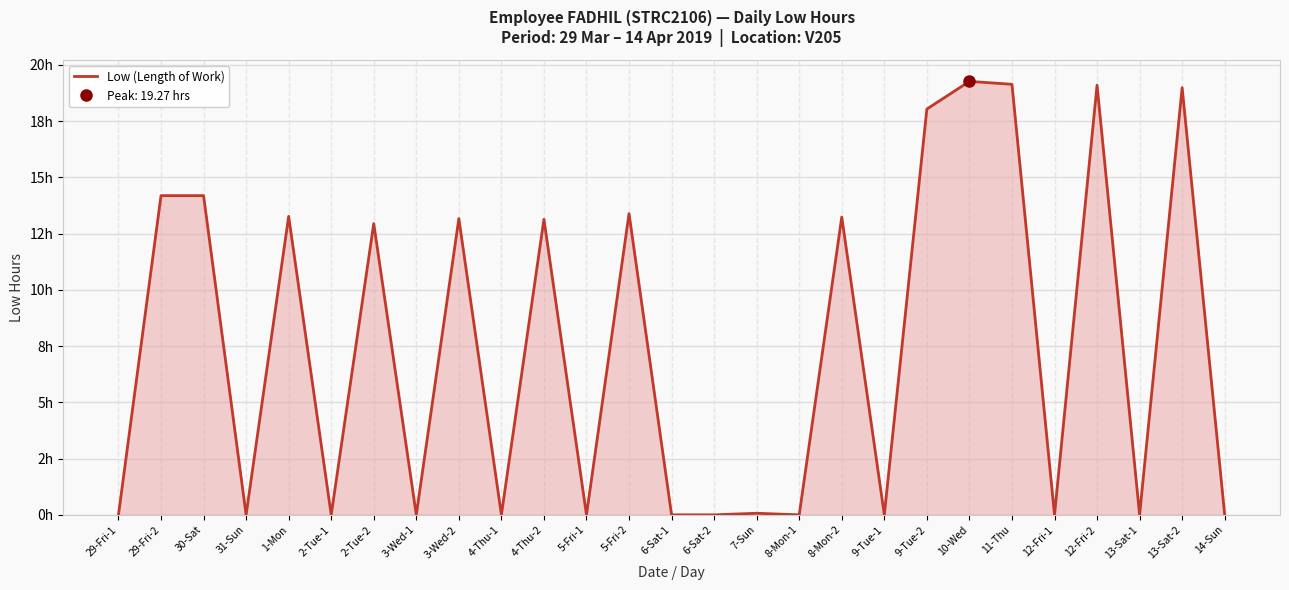

What is the maximum value shown in the chart?

19.3